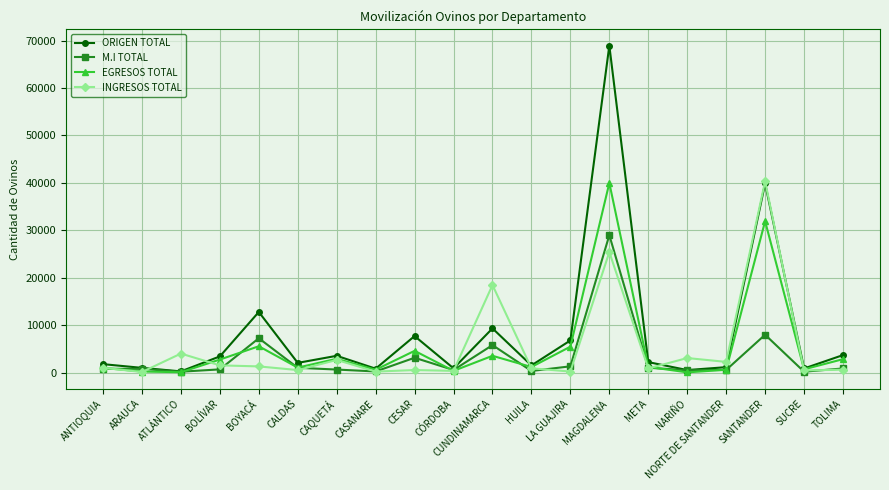

What is the maximum value shown in the chart?

68957